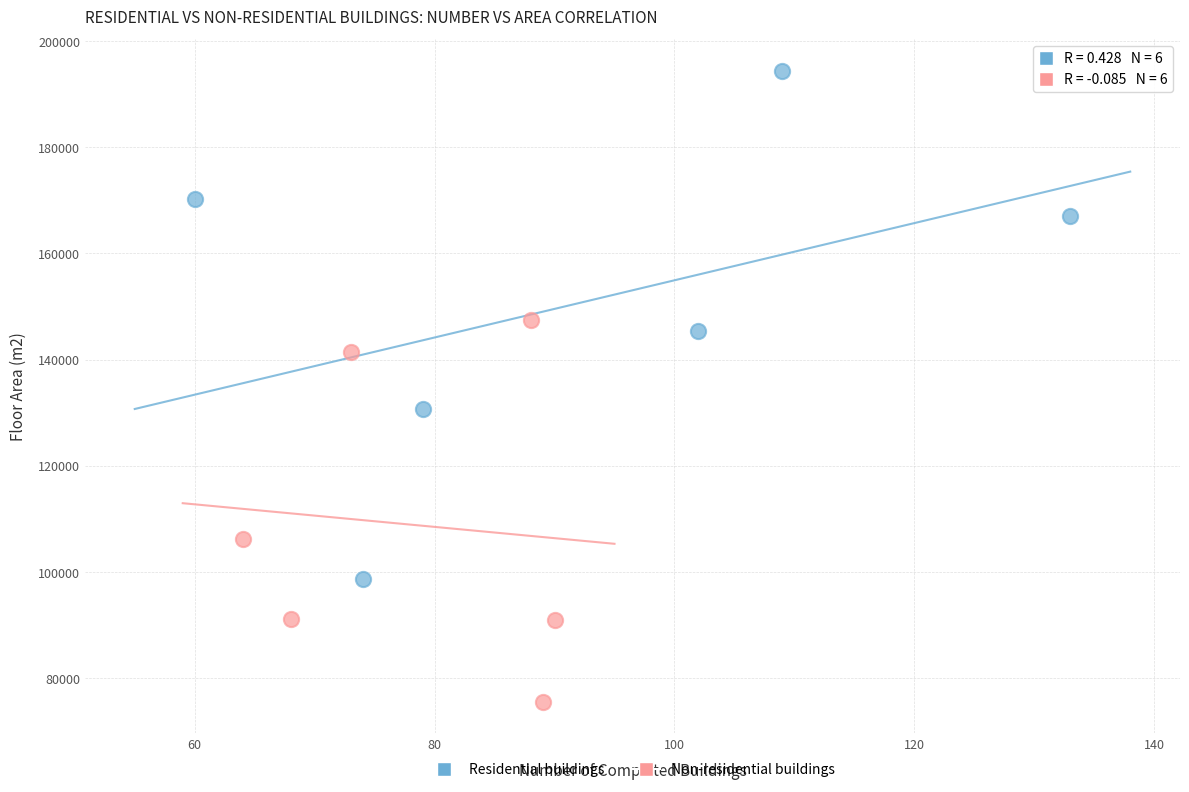

Which series contains the lowest Y value?

Non-residential buildings